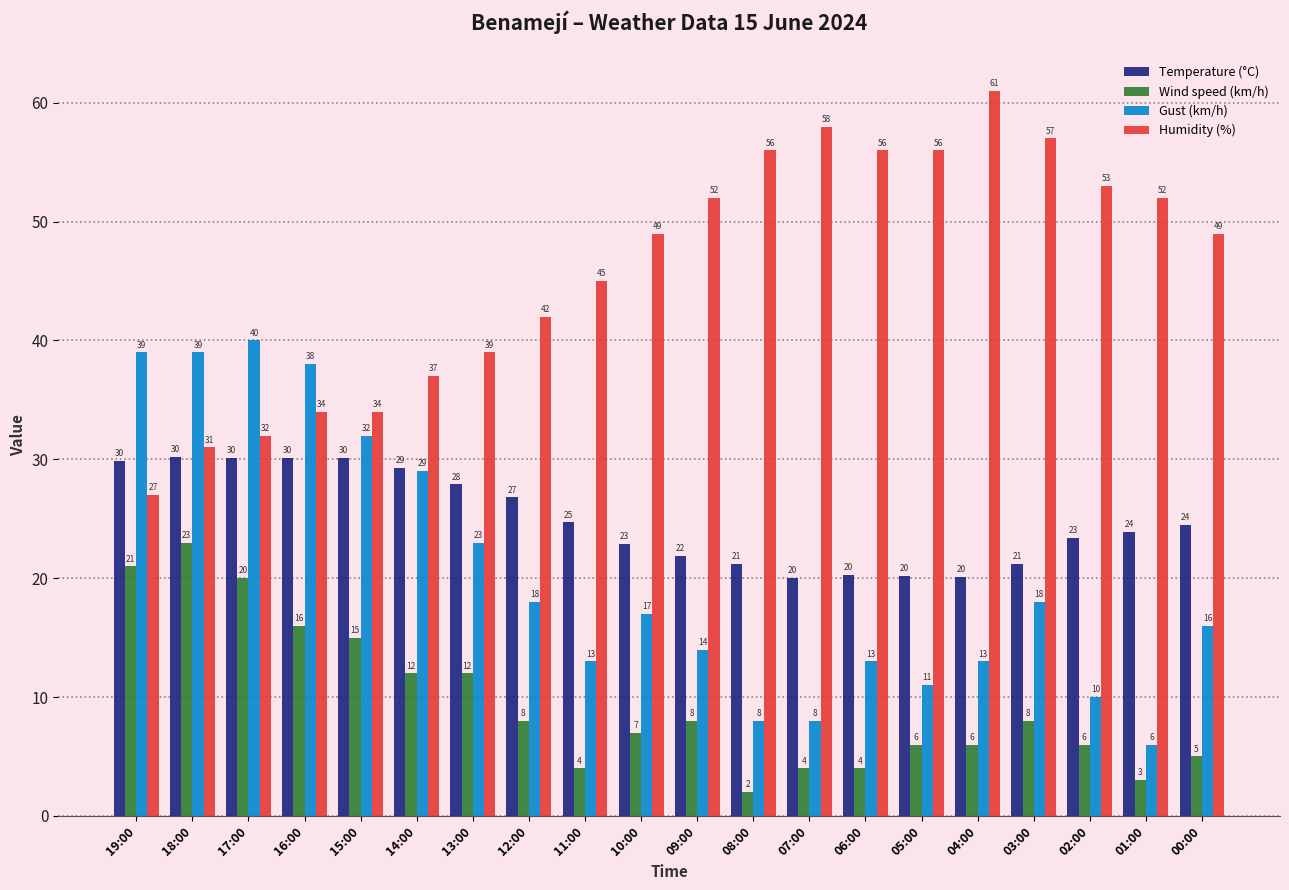

Which series changed the most between 13:00 and 00:00?

Humidity (%)